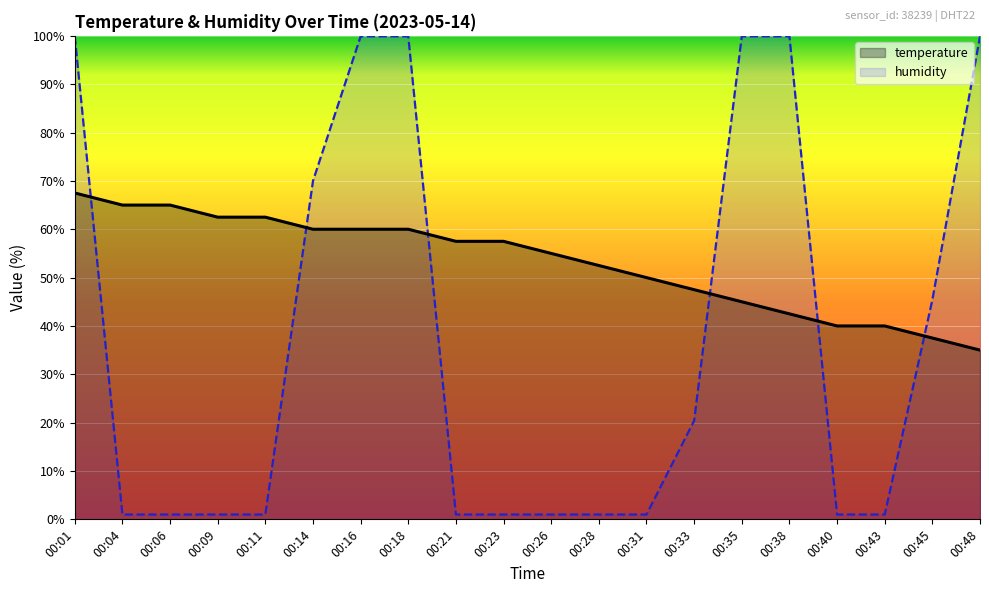

True or false: temperature and humidity cross at least once.

True